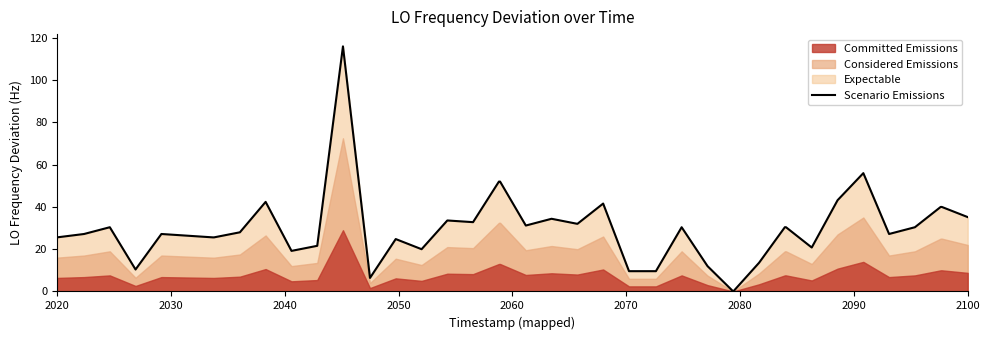

True or false: there are more than 2 points higher than both neighbors.

True